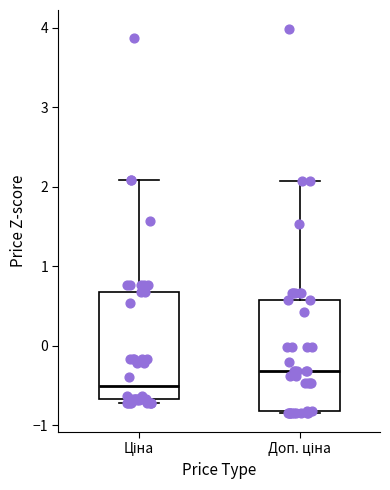

Which box has the lowest median line?

Ціна